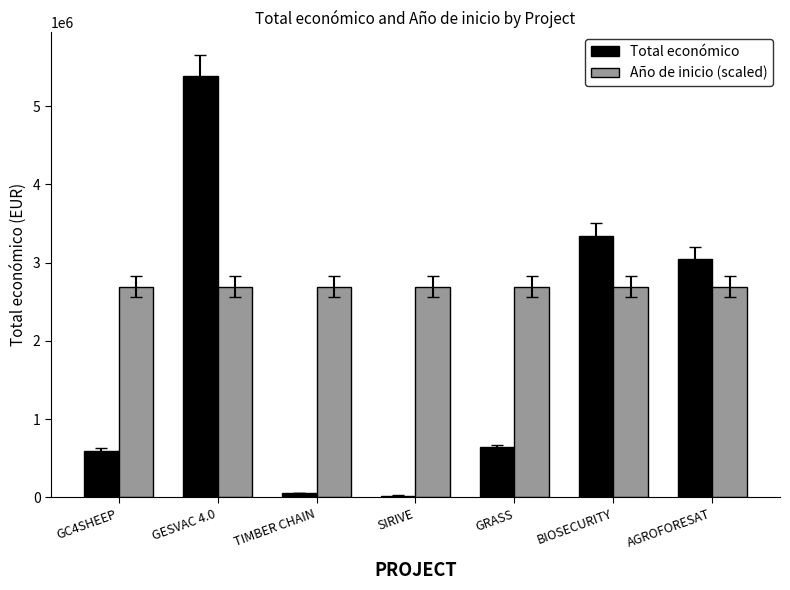

The Año de inicio (scaled) series shows 2689967.1 at GRASS. True or false?

True